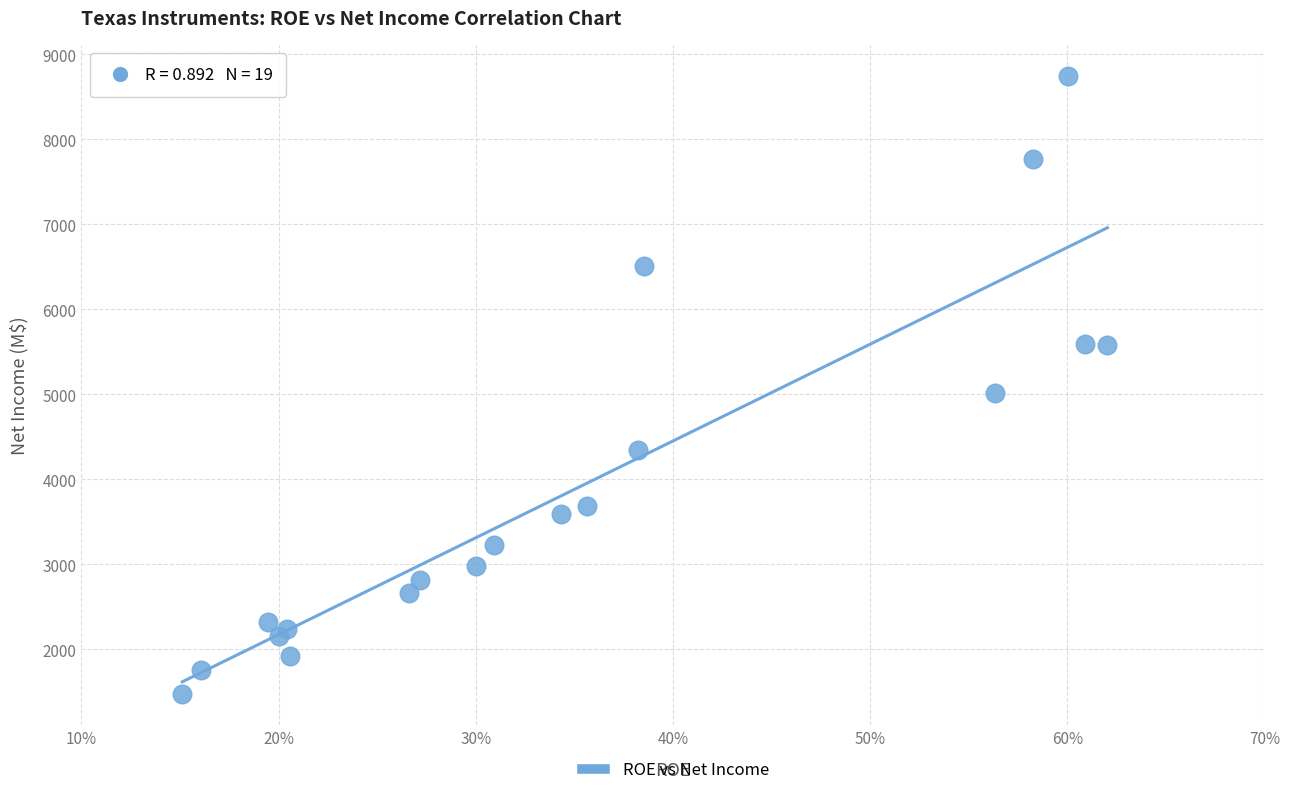

What Y value in the scatter plot is closest to 5109?

5017